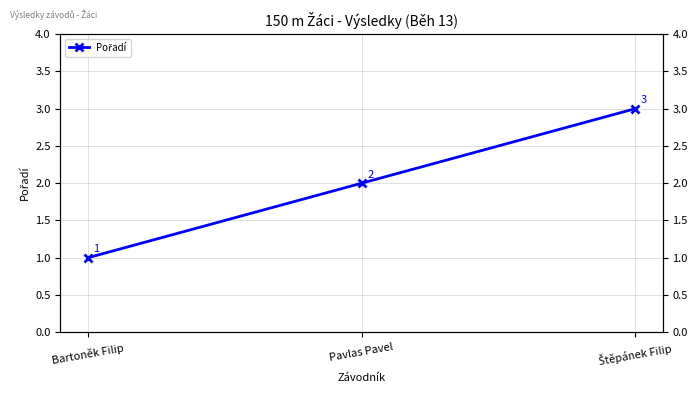

How many distinct data groups are displayed?

1